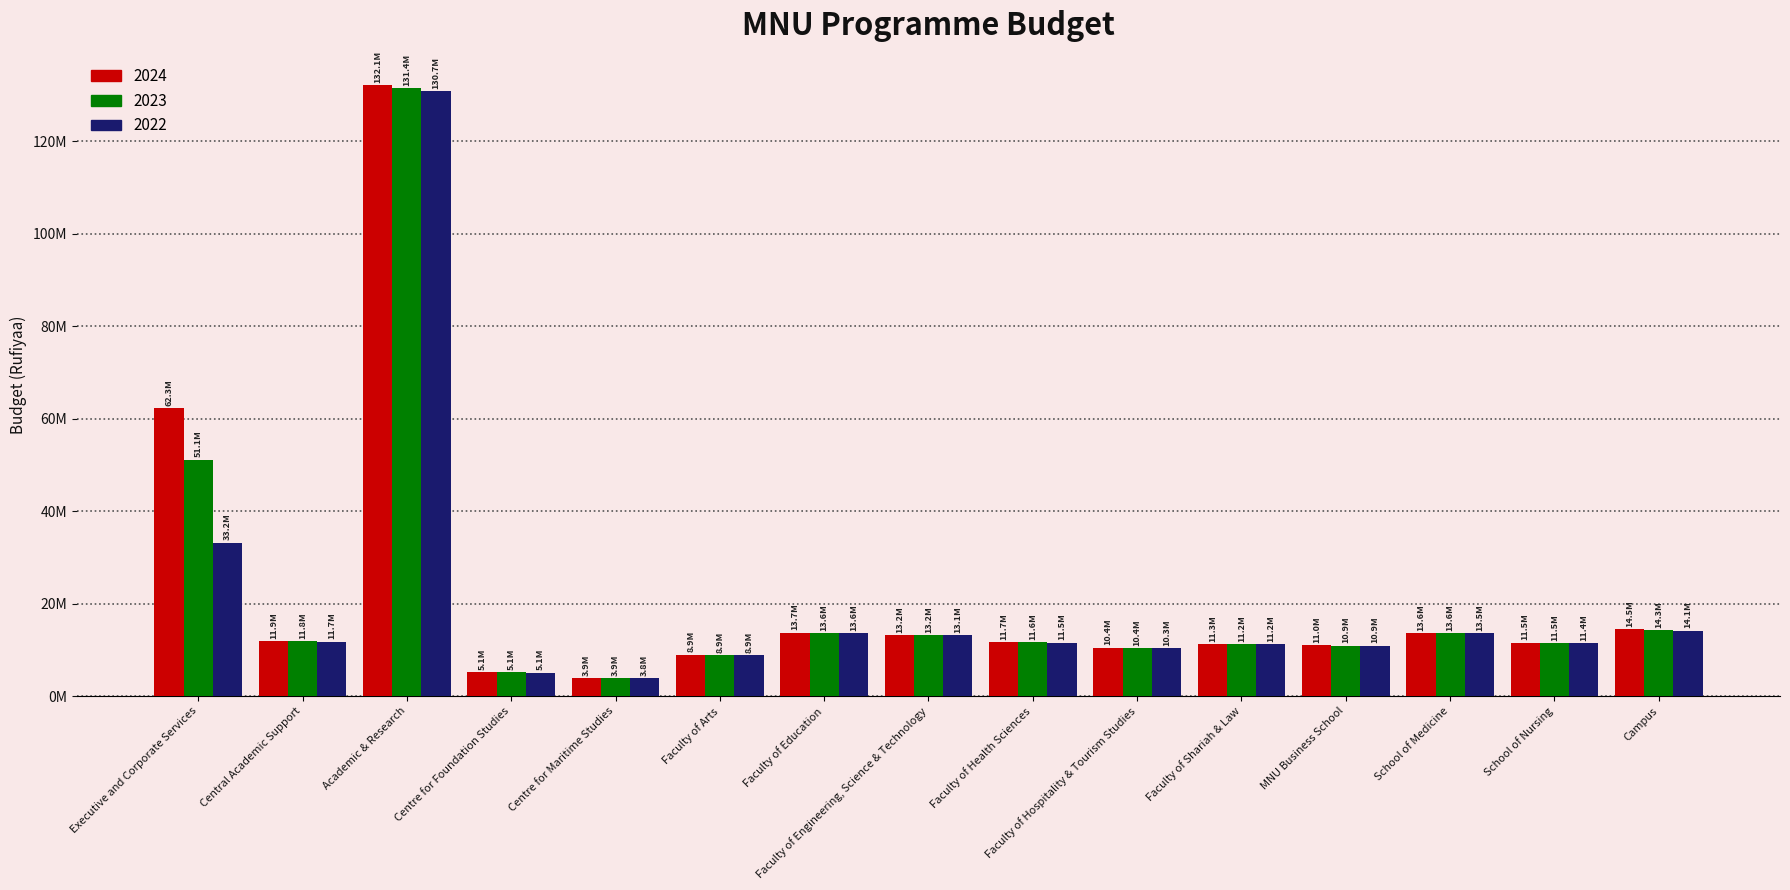

List the labels in order of 2023 value, smallest first.

Centre for Maritime Studies, Centre for Foundation Studies, Faculty of Arts, Faculty of Hospitality & Tourism Studies, MNU Business School, Faculty of Shariah & Law, School of Nursing, Faculty of Health Sciences, Central Academic Support, Faculty of Engineering, Science & Technology, School of Medicine, Faculty of Education, Campus, Executive and Corporate Services, Academic & Research